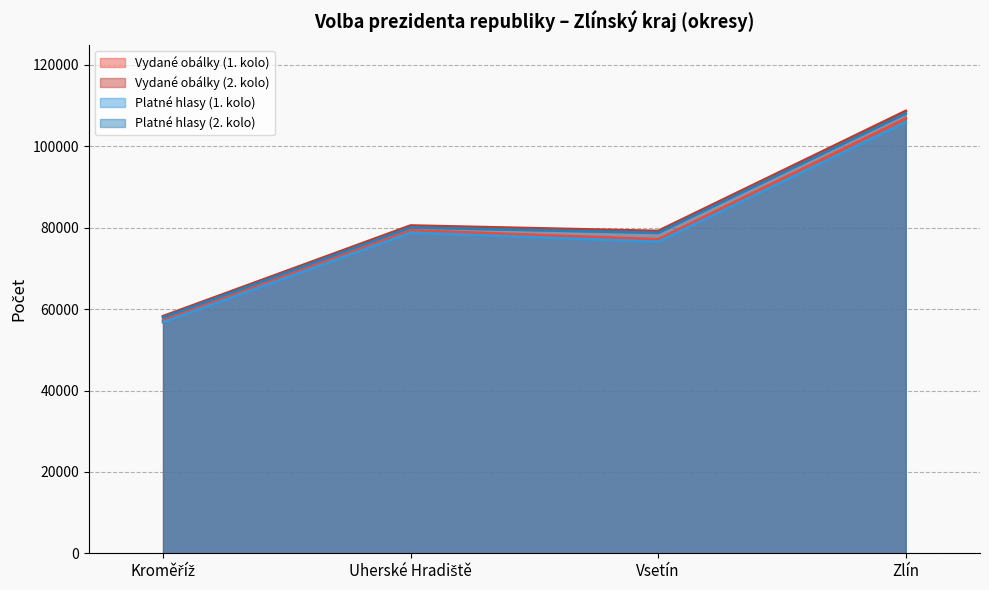

True or false: Vydané obálky (2. kolo) and Platné hlasy (2. kolo) cross at least once.

False